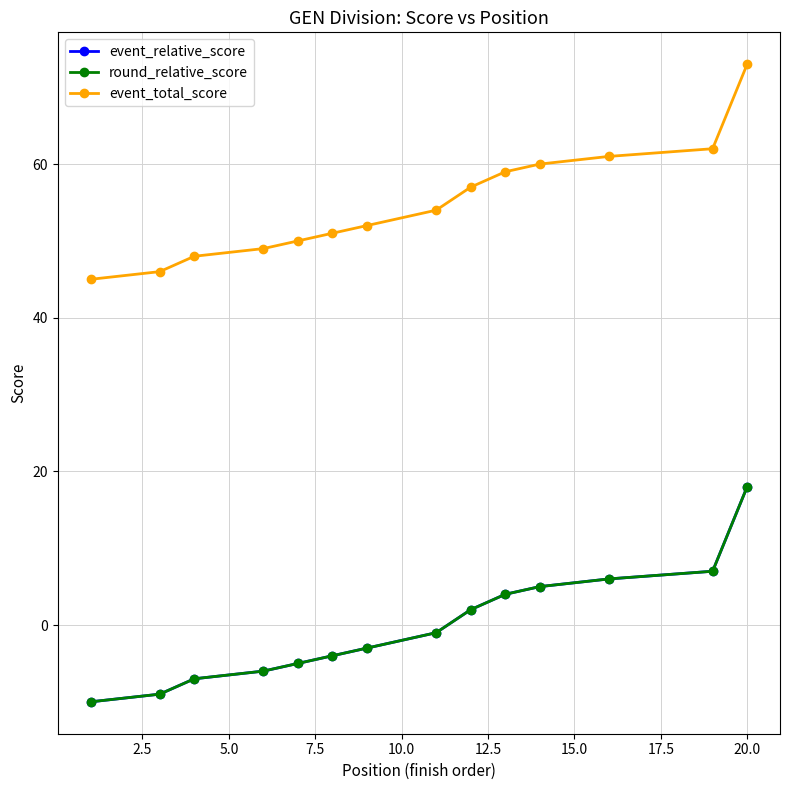

Is this an area chart (filled region under the line)?

No